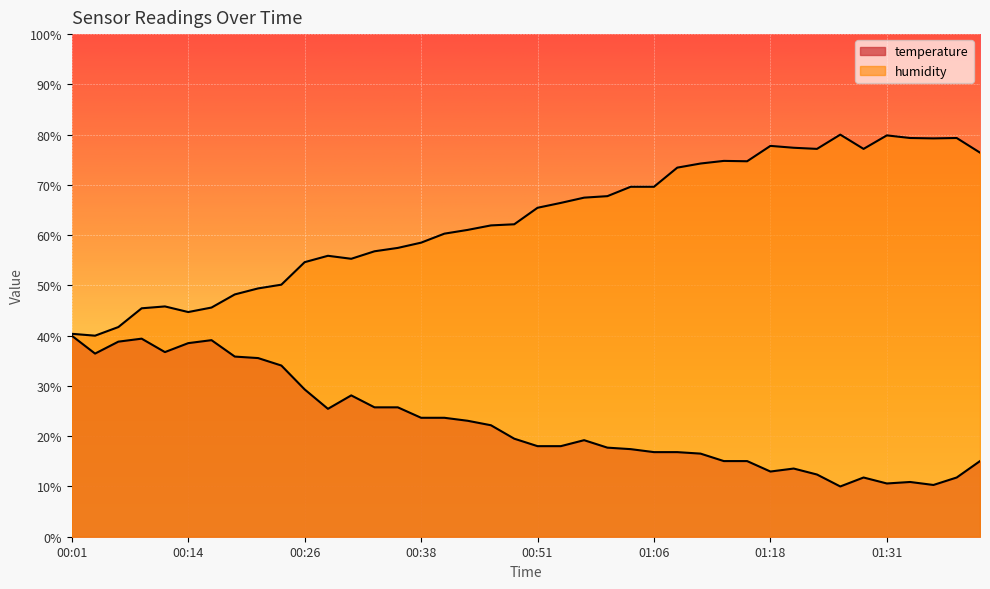

The value of humidity at 00:26 is 54.6. True or false?

True